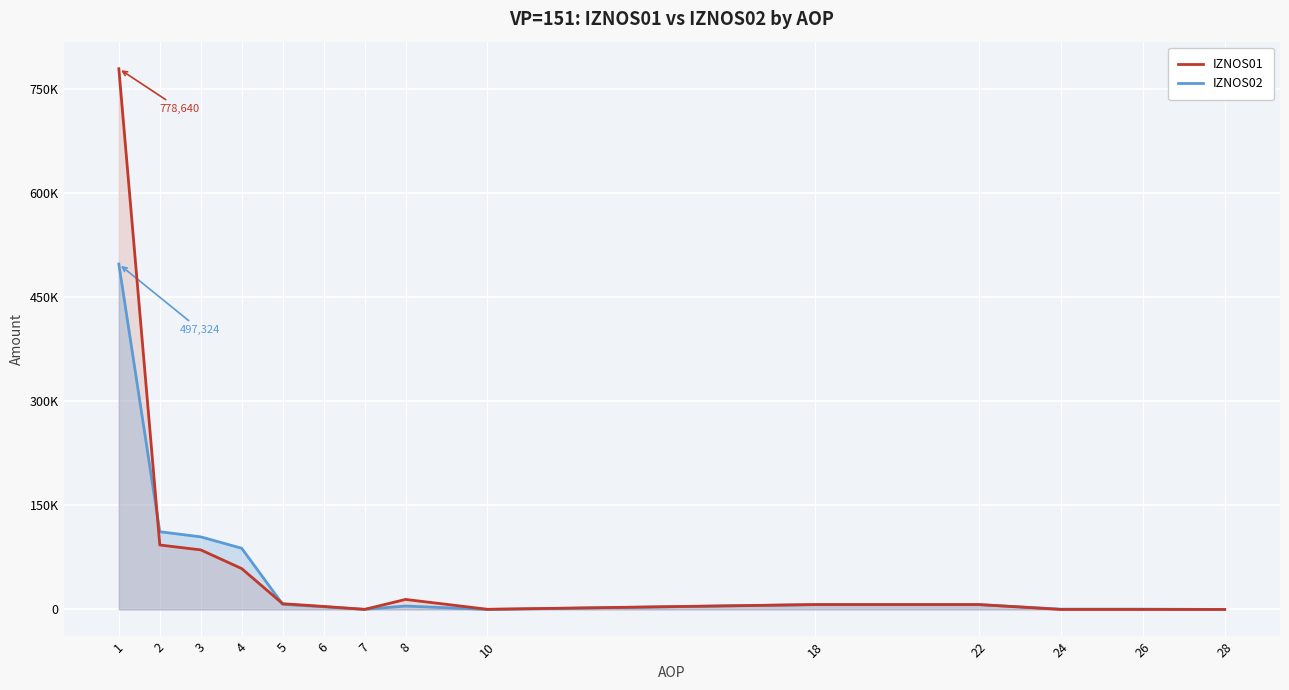

List the labels in order of IZNOS01 value, largest first.

1, 2, 3, 4, 8, 5, 18, 22, 6, 10, 7, 24, 28, 26